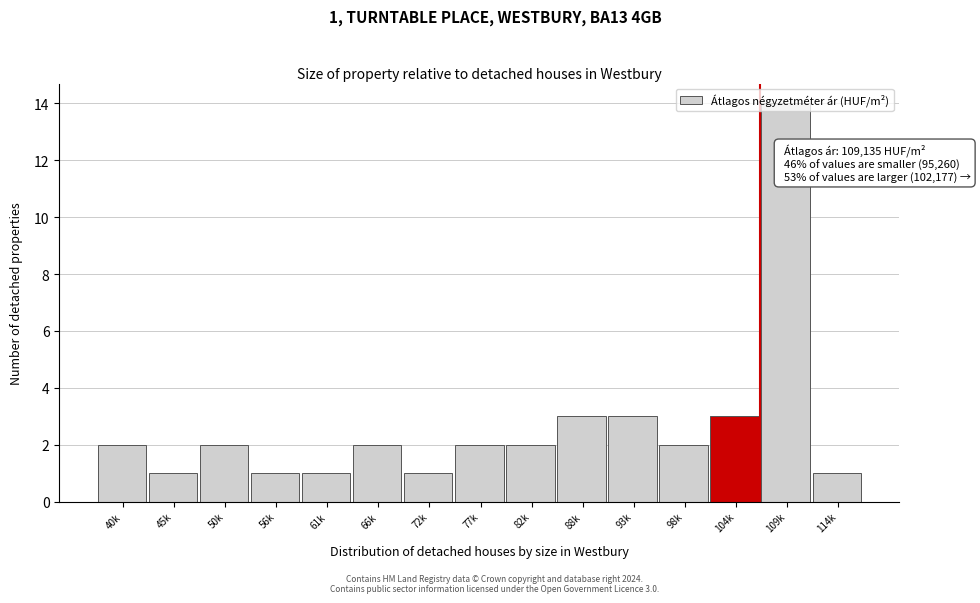

What is the greatest value displayed?

14